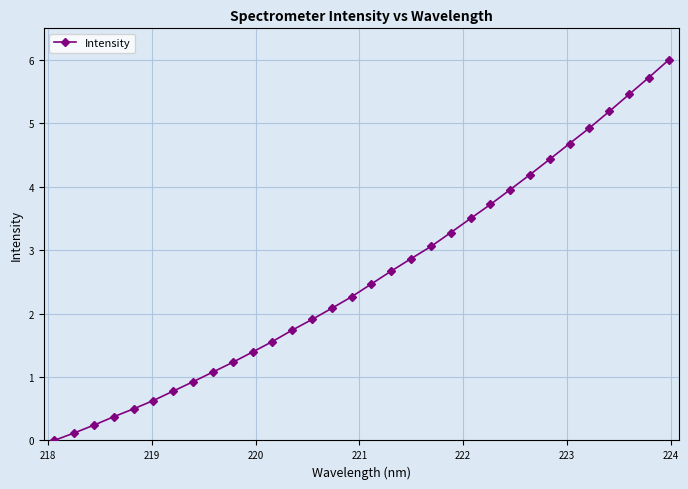

Does the chart display data point markers on the line(s)?

Yes